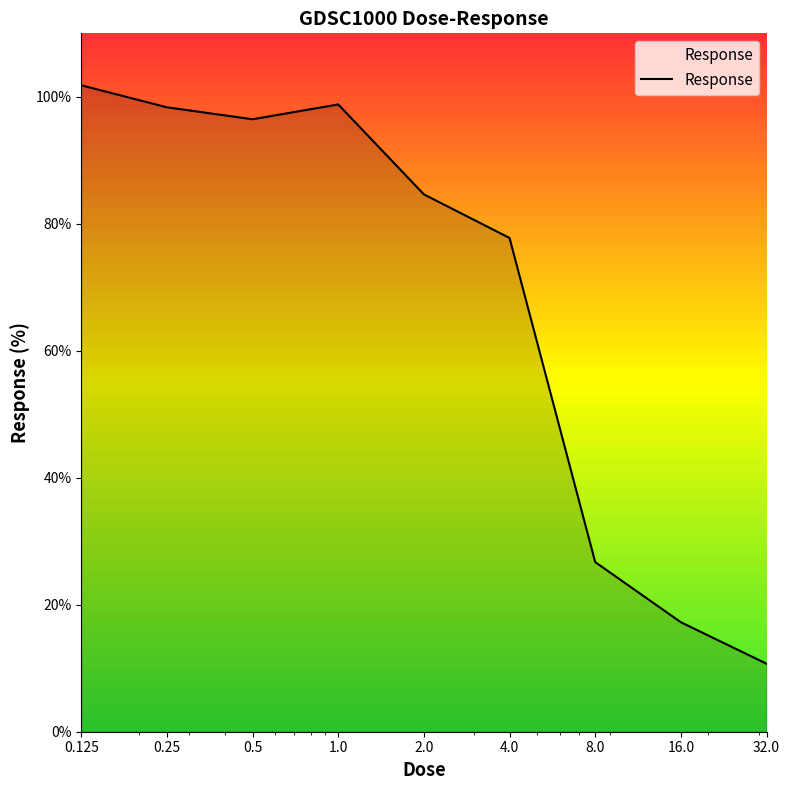

What is the maximum value shown in the chart?

101.8